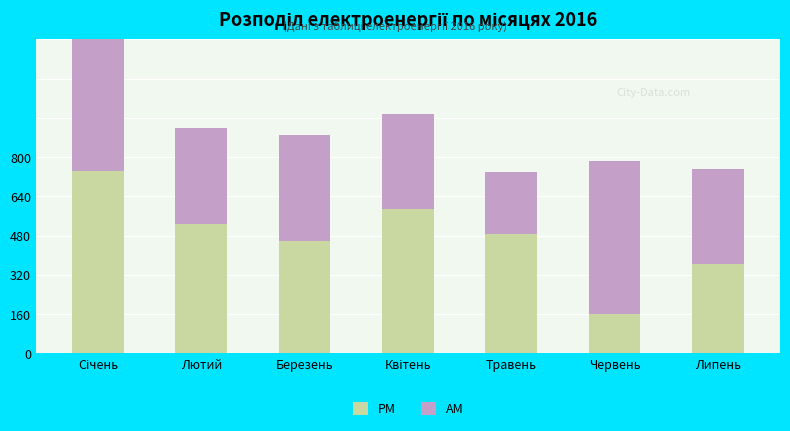

At how many categories does at least one series exceed 7517?

2